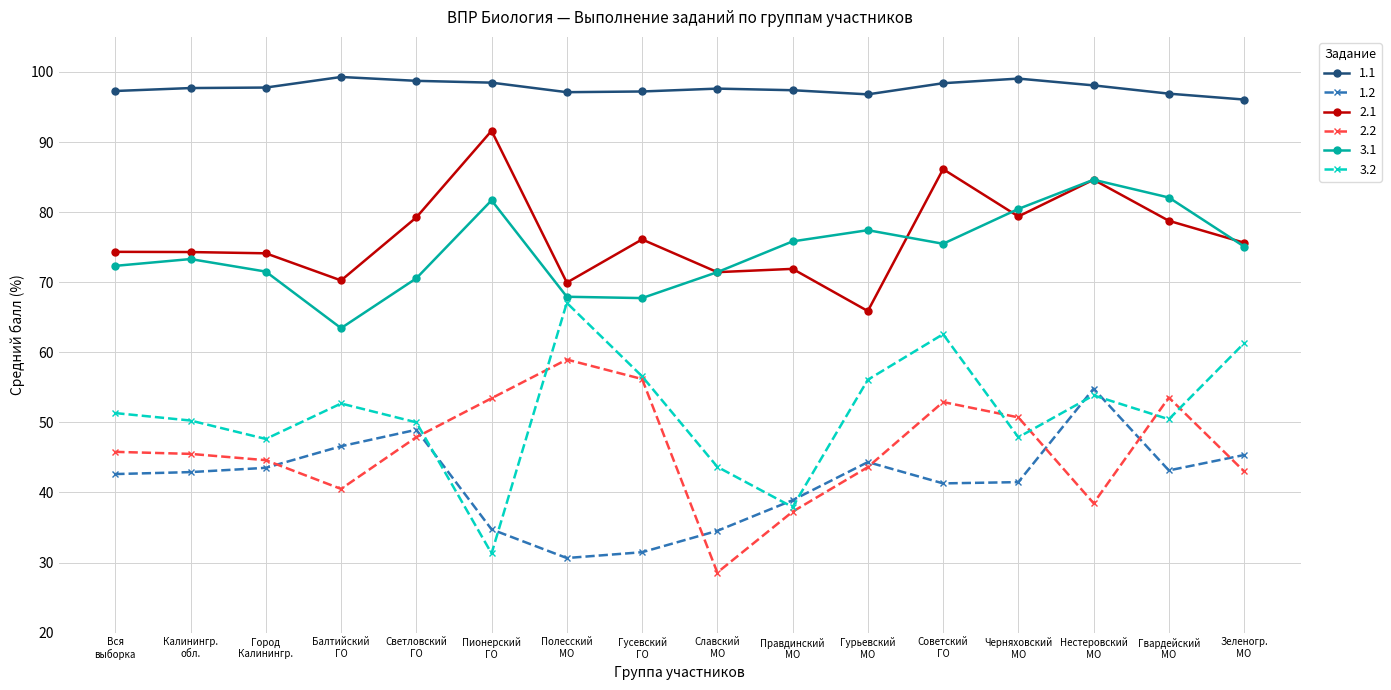

What is the sum of all 1.2 values?

665.2